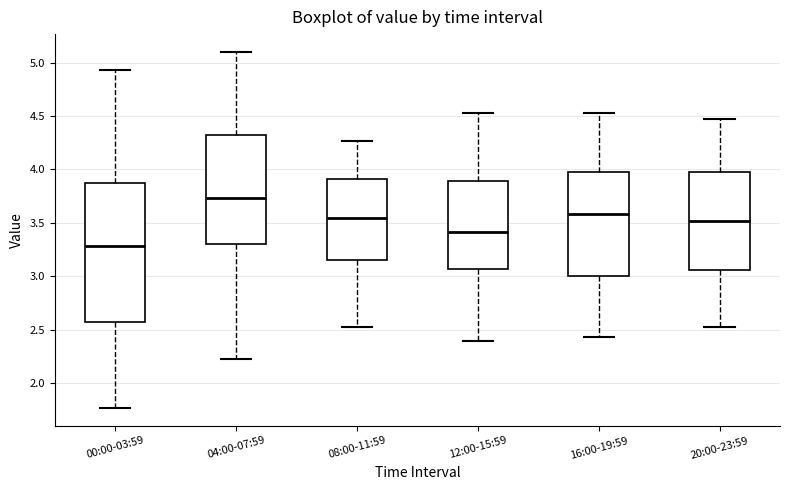

Reading left to right, read every box against the y-axis: the position of its median line, the range the box covers, and the ends of its whiskers. The values are not printed on the chart, so give them approximately, as read against the axis.

00:00-03:59: median 3.30, box 2.60 to 3.85, whiskers 1.75 to 4.95
04:00-07:59: median 3.75, box 3.30 to 4.35, whiskers 2.25 to 5.10
08:00-11:59: median 3.55, box 3.15 to 3.90, whiskers 2.55 to 4.25
12:00-15:59: median 3.40, box 3.05 to 3.90, whiskers 2.40 to 4.55
16:00-19:59: median 3.60, box 3.00 to 4.00, whiskers 2.45 to 4.55
20:00-23:59: median 3.50, box 3.05 to 4.00, whiskers 2.55 to 4.45